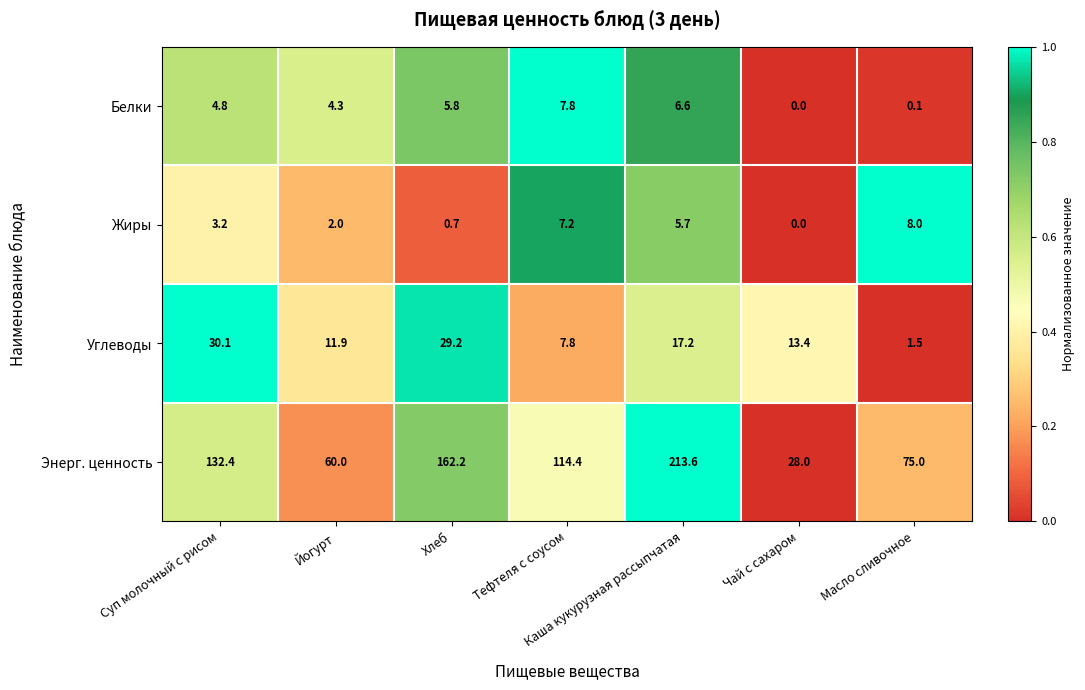

List the labels in order of Белки value, smallest first.

Чай с сахаром, Масло сливочное, Йогурт, Суп молочный с рисом, Хлеб, Каша кукурузная рассыпчатая, Тефтеля с соусом